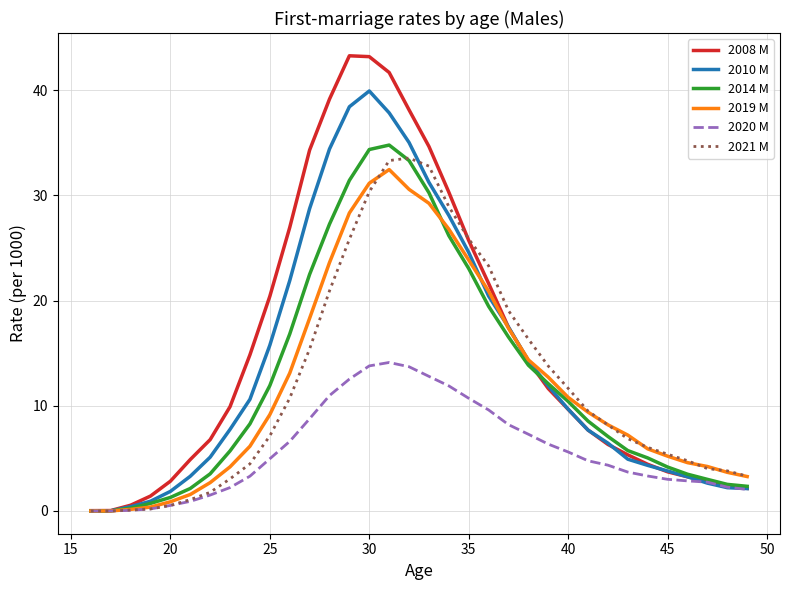

What are all the series names shown in the legend?

2008 M, 2010 M, 2014 M, 2019 M, 2020 M, 2021 M